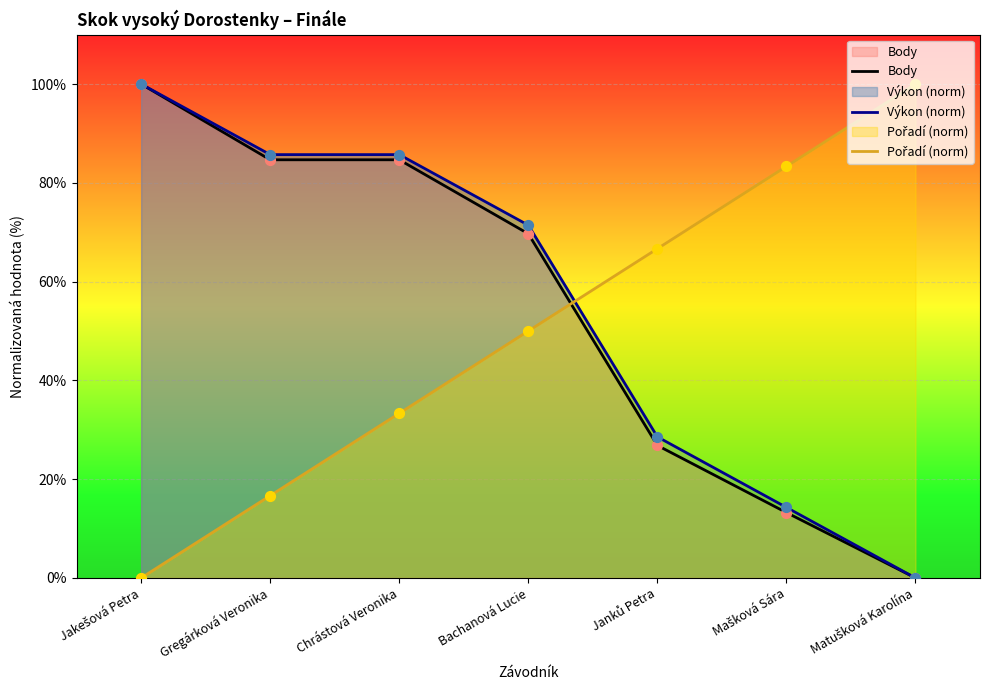

Which series has the largest total across all categories?

Výkon (norm)